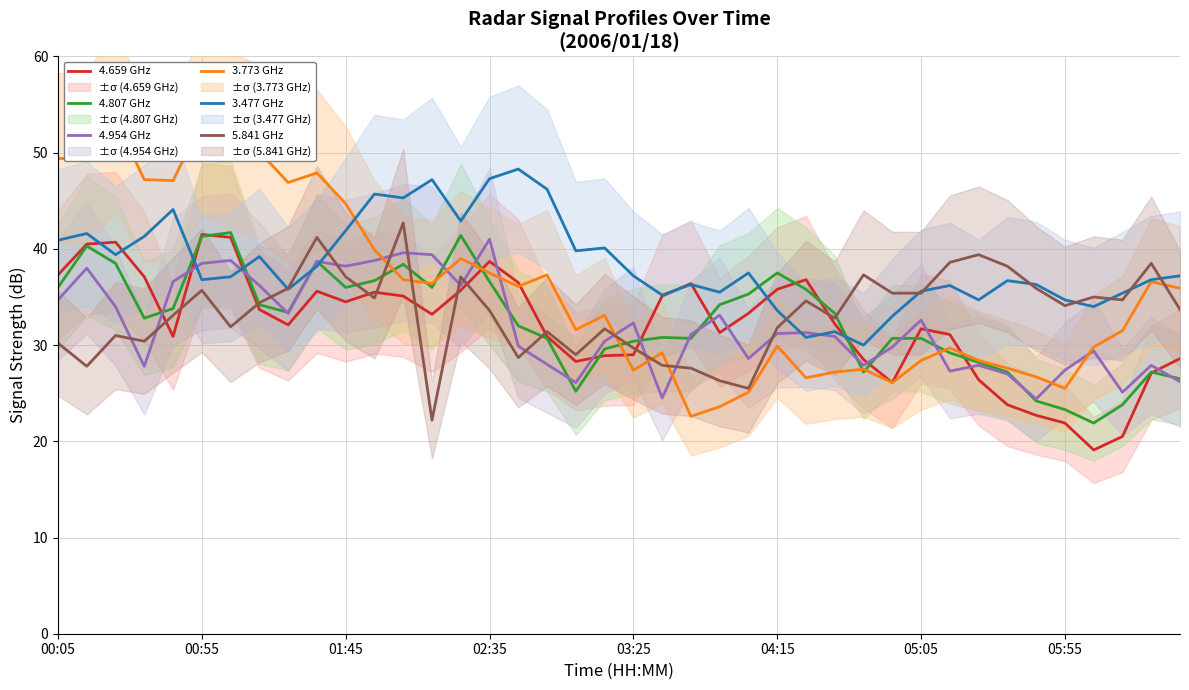

In 4.807 GHz, how many points are higher than both neighbors (excluding endpoints)?

8